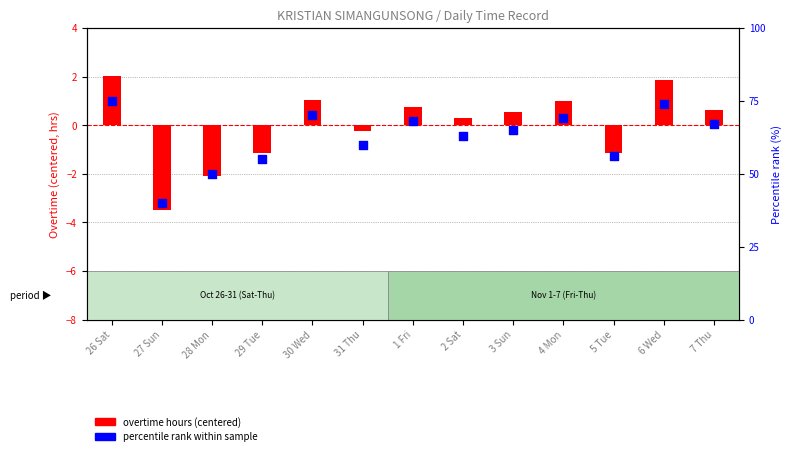

Is the value of percentile rank at 30 Wed greater than the value of overtime hours (centered) at 6 Wed?

Yes